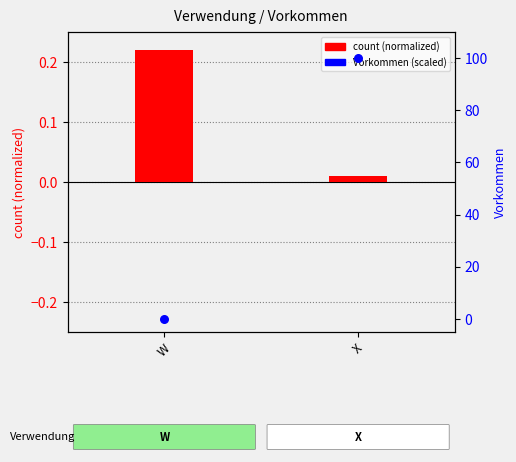

Which series has the largest total across all categories?

Vorkommen (scaled)